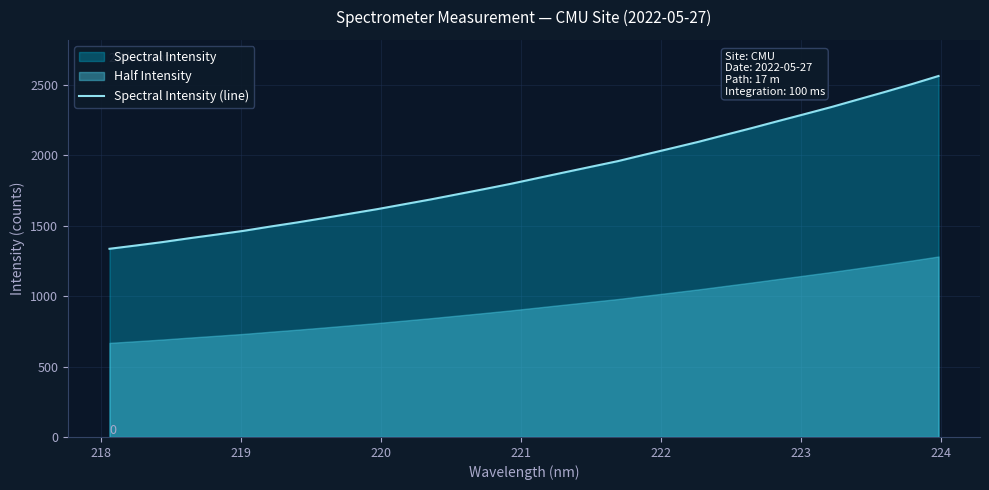

Reading right to left, extract all data points from this chart.

2563.5	2505.8	2450.7	2397.4	2343.7	2293.4	2243.7	2193.2	2144.5	2095.3	2049.8	2004.8	1958.9	1919.1	1879.1	1838.6	1797.9	1760.2	1723.6	1686.9	1652.4	1617.9	1586.1	1554.1	1523.2	1494.1	1463.6	1437.4	1411.8	1384.5	1360.0	1336.4